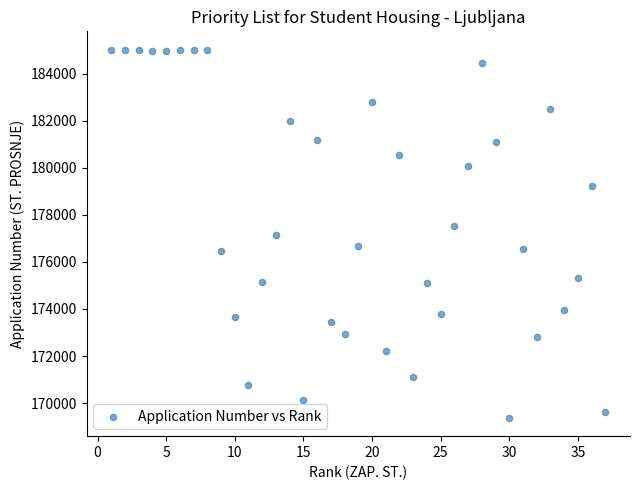

What is the range of X values (max minus min)?

36